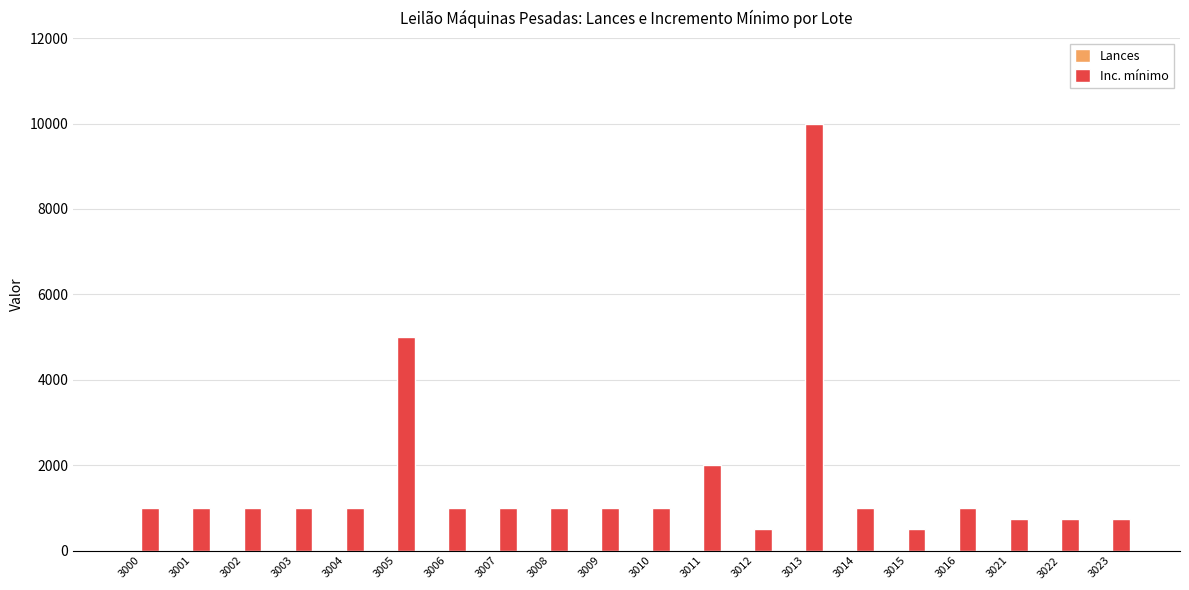

What is the highest value of the Inc. mínimo series?

10000